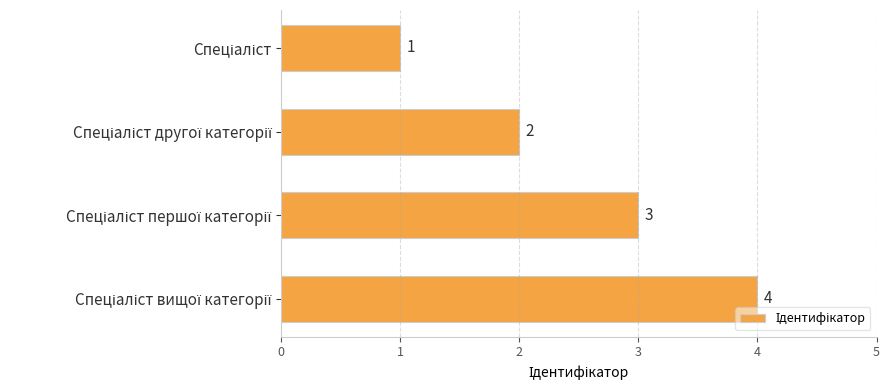

Does the chart contain stacked bars?

No